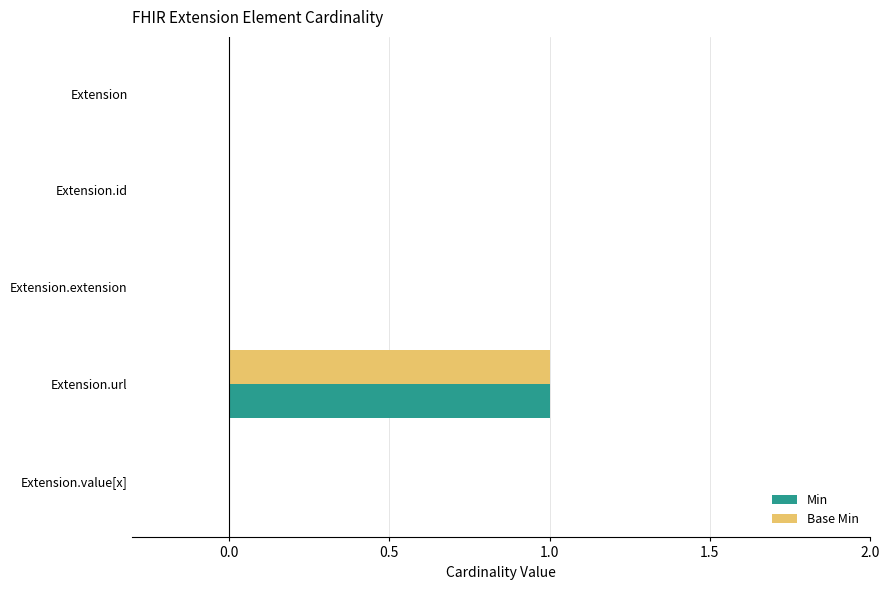

The Base Min series shows 0 at Extension.extension. True or false?

True